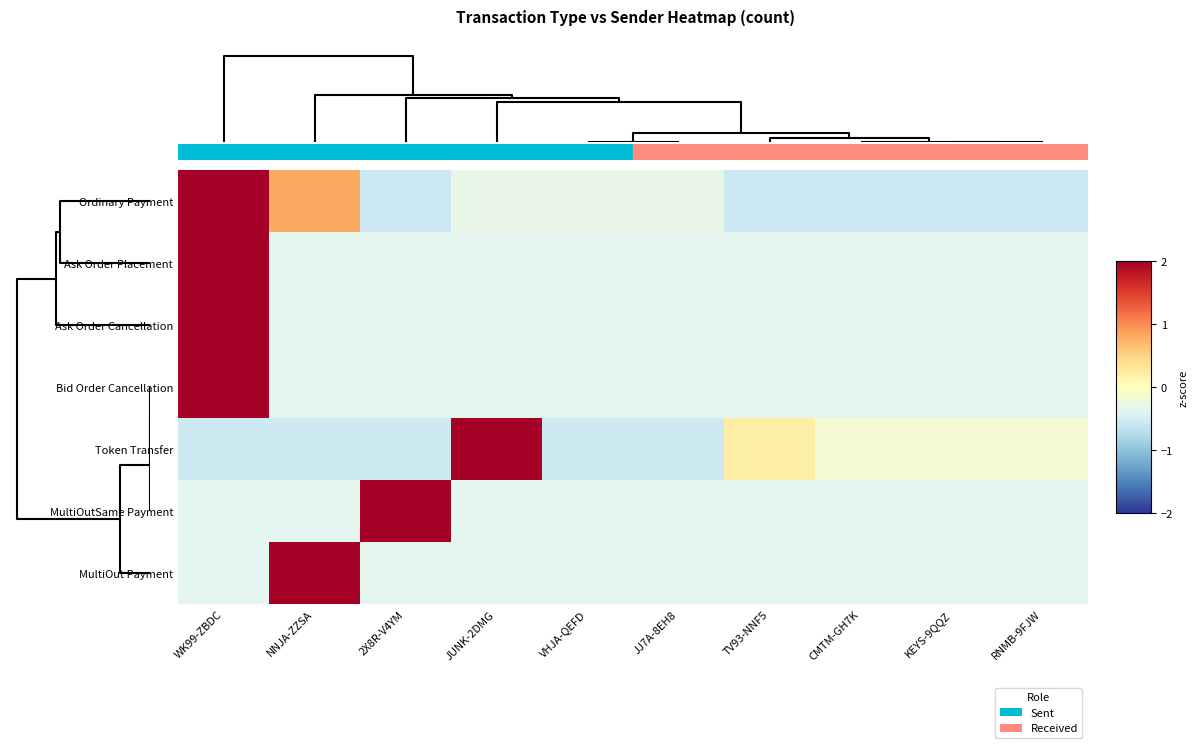

Reading left to right, extract all data points from this chart.

Ordinary Payment: WK99-ZBDC=2.8	NNJA-ZZSA=0.8	2X8R-V4YM=-0.6	JUNK-2DMG=-0.3	VHJA-QEFD=-0.3	JJ7A-8EH8=-0.3	TV93-NNF5=-0.6	CMTM-GH7K=-0.6	KEYS-9QQZ=-0.6	RNMB-9FJW=-0.6
Ask Order Placement: WK99-ZBDC=3.0	NNJA-ZZSA=-0.3	2X8R-V4YM=-0.3	JUNK-2DMG=-0.3	VHJA-QEFD=-0.3	JJ7A-8EH8=-0.3	TV93-NNF5=-0.3	CMTM-GH7K=-0.3	KEYS-9QQZ=-0.3	RNMB-9FJW=-0.3
Ask Order Cancellation: WK99-ZBDC=3.0	NNJA-ZZSA=-0.3	2X8R-V4YM=-0.3	JUNK-2DMG=-0.3	VHJA-QEFD=-0.3	JJ7A-8EH8=-0.3	TV93-NNF5=-0.3	CMTM-GH7K=-0.3	KEYS-9QQZ=-0.3	RNMB-9FJW=-0.3
Bid Order Cancellation: WK99-ZBDC=3.0	NNJA-ZZSA=-0.3	2X8R-V4YM=-0.3	JUNK-2DMG=-0.3	VHJA-QEFD=-0.3	JJ7A-8EH8=-0.3	TV93-NNF5=-0.3	CMTM-GH7K=-0.3	KEYS-9QQZ=-0.3	RNMB-9FJW=-0.3
Token Transfer: WK99-ZBDC=-0.5	NNJA-ZZSA=-0.5	2X8R-V4YM=-0.5	JUNK-2DMG=2.9	VHJA-QEFD=-0.5	JJ7A-8EH8=-0.5	TV93-NNF5=0.2	CMTM-GH7K=-0.2	KEYS-9QQZ=-0.2	RNMB-9FJW=-0.2
MultiOutSame Payment: WK99-ZBDC=-0.3	NNJA-ZZSA=-0.3	2X8R-V4YM=3.0	JUNK-2DMG=-0.3	VHJA-QEFD=-0.3	JJ7A-8EH8=-0.3	TV93-NNF5=-0.3	CMTM-GH7K=-0.3	KEYS-9QQZ=-0.3	RNMB-9FJW=-0.3
MultiOut Payment: WK99-ZBDC=-0.3	NNJA-ZZSA=3.0	2X8R-V4YM=-0.3	JUNK-2DMG=-0.3	VHJA-QEFD=-0.3	JJ7A-8EH8=-0.3	TV93-NNF5=-0.3	CMTM-GH7K=-0.3	KEYS-9QQZ=-0.3	RNMB-9FJW=-0.3